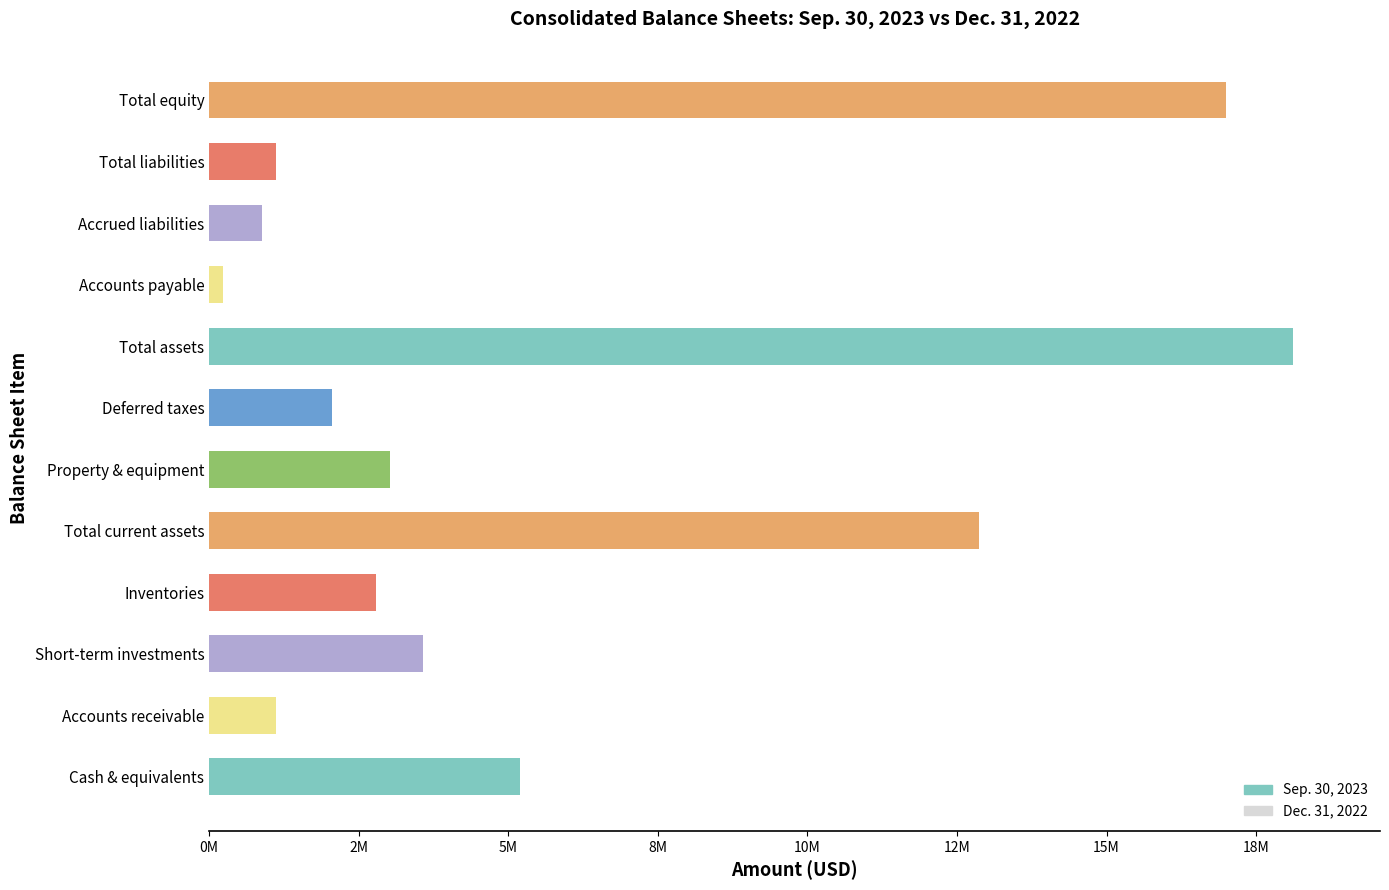

Which label corresponds to the smallest value in the chart?

Accounts payable